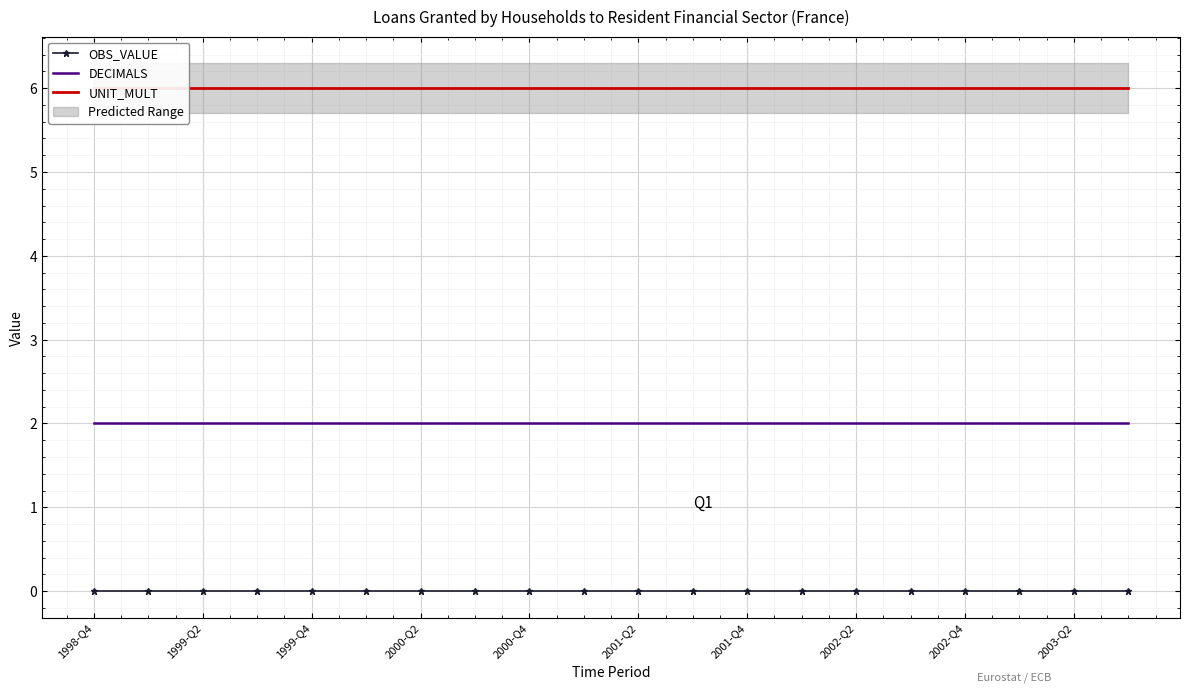

True or false: DECIMALS and OBS_VALUE intersect in this chart.

False